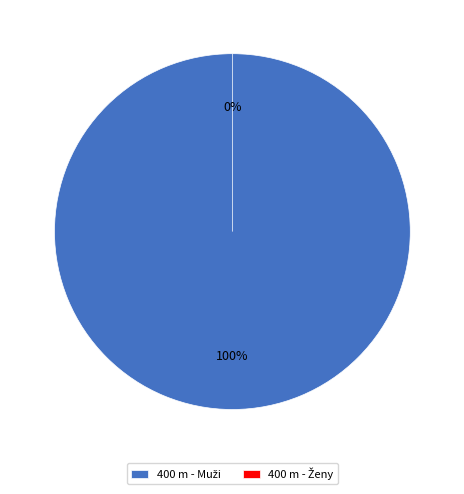

To the nearest percent, what is the difference between the largest and smallest slice percentages?

100%